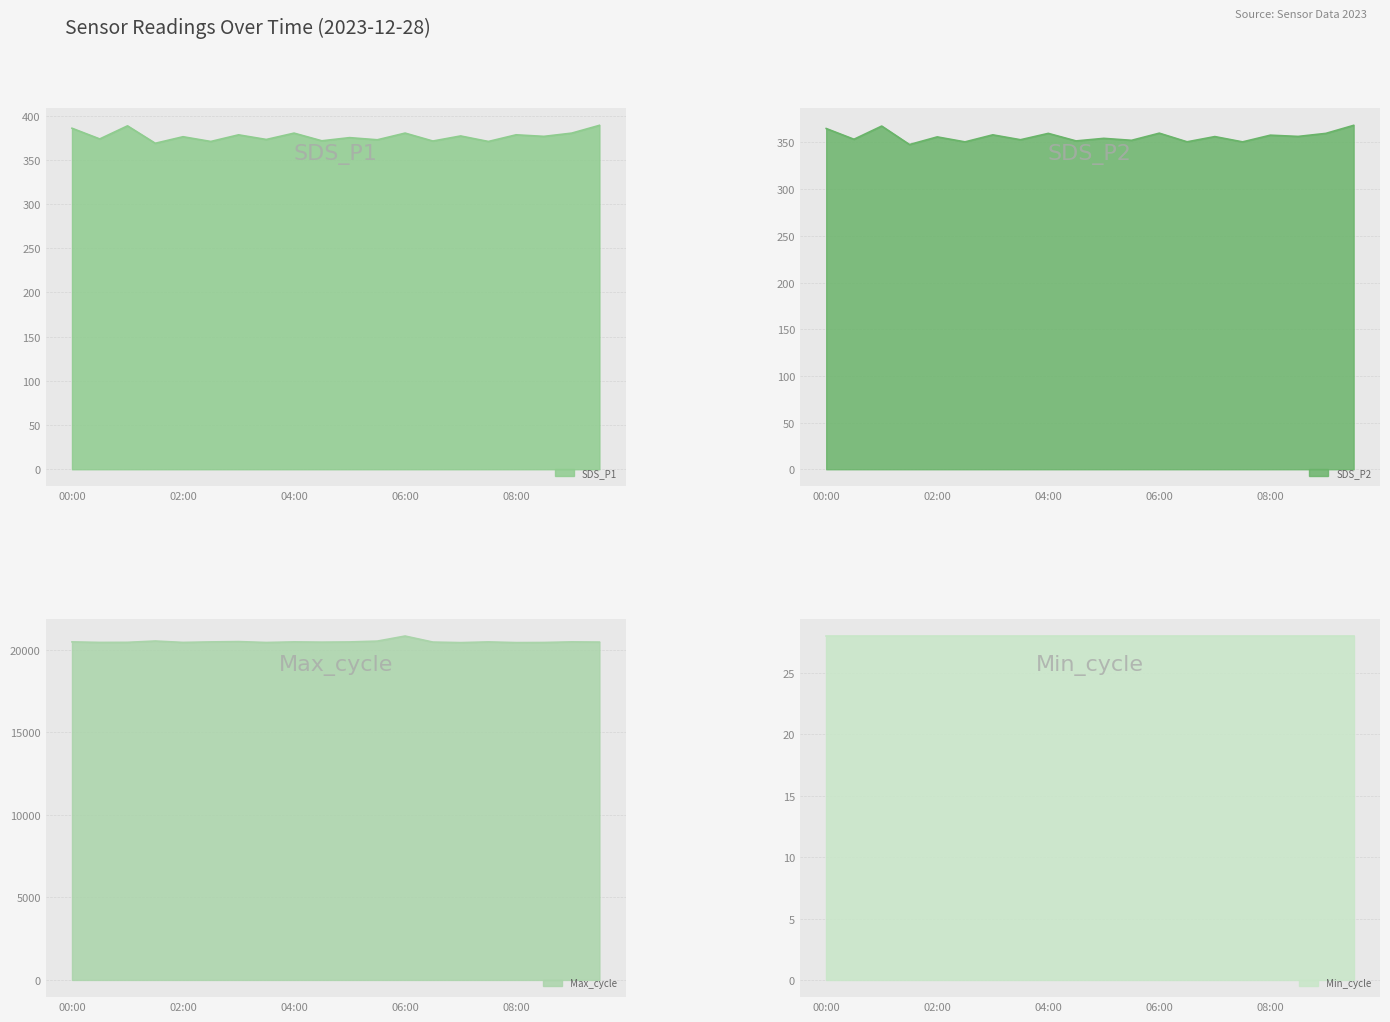

What is the label of the 13th point from the right?

03:30